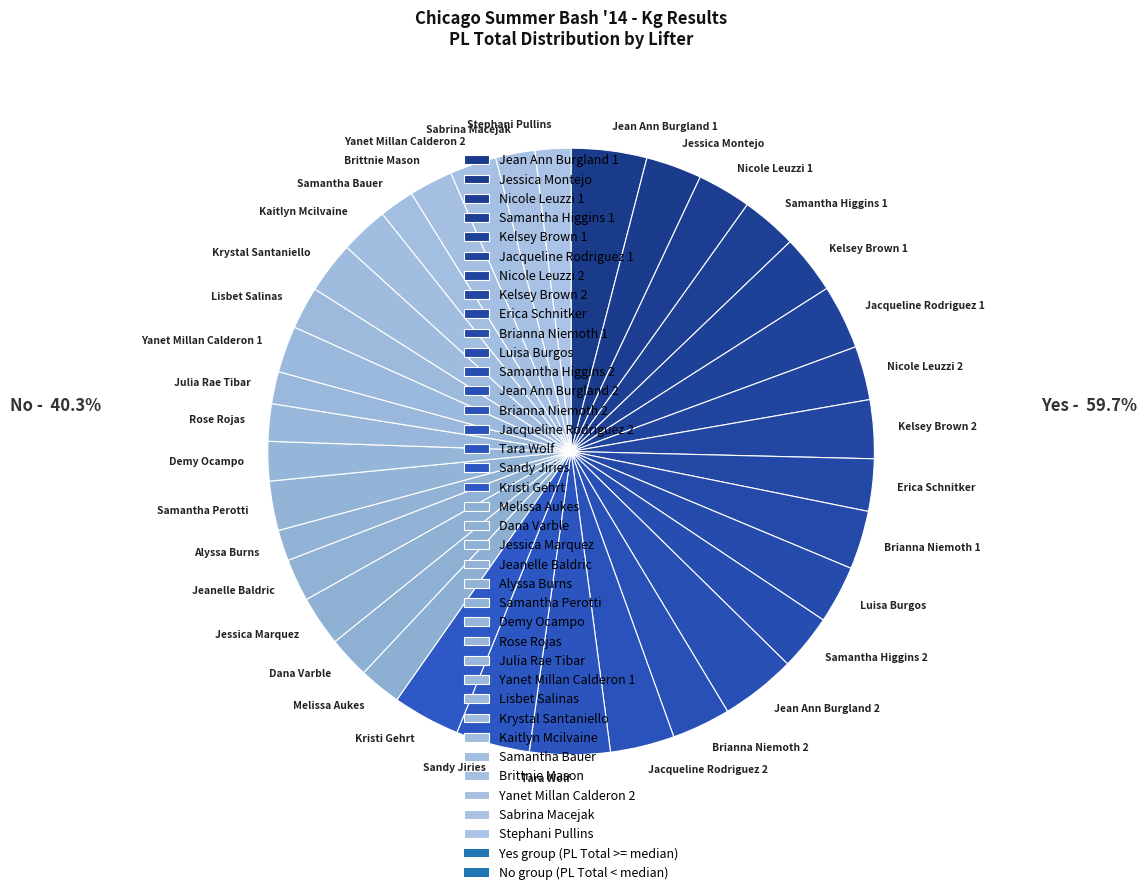

Count the number of slices in the pie.

36